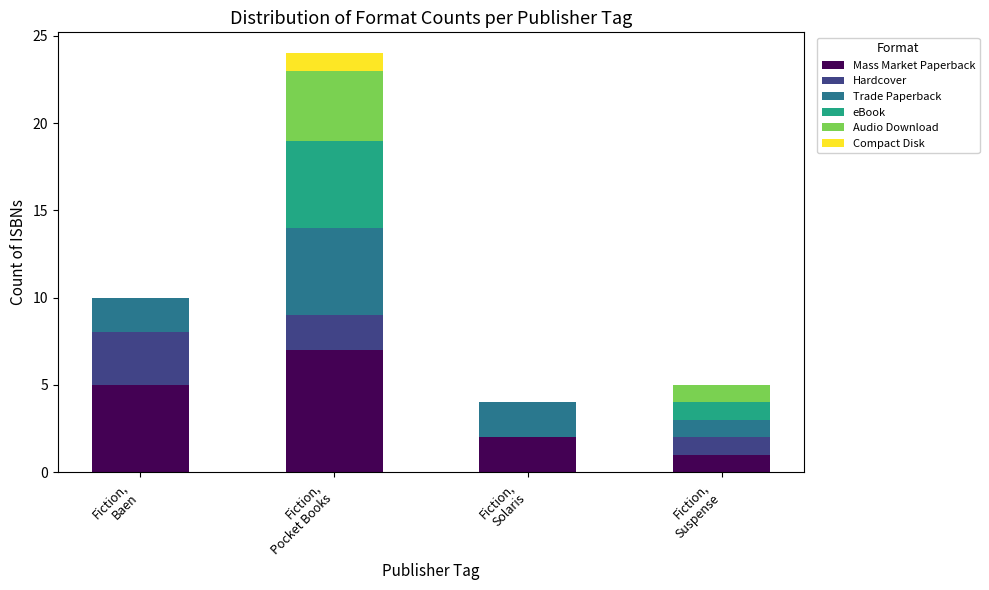

Are the bars grouped side by side (vs. stacked)?

No